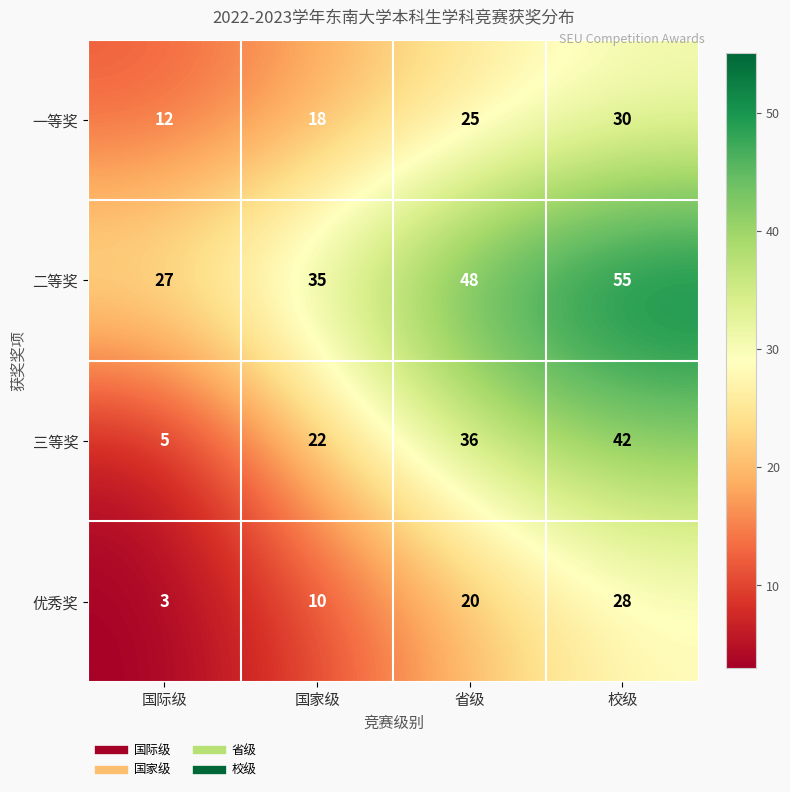

What value does the 一等奖 series have at 省级?

25